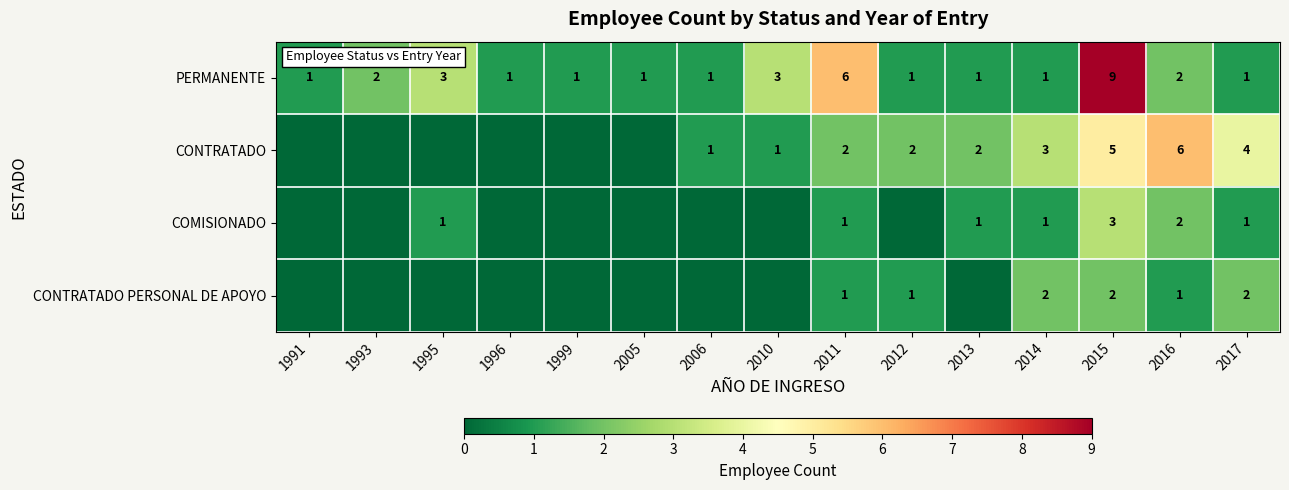

How many distinct data groups are displayed?

4